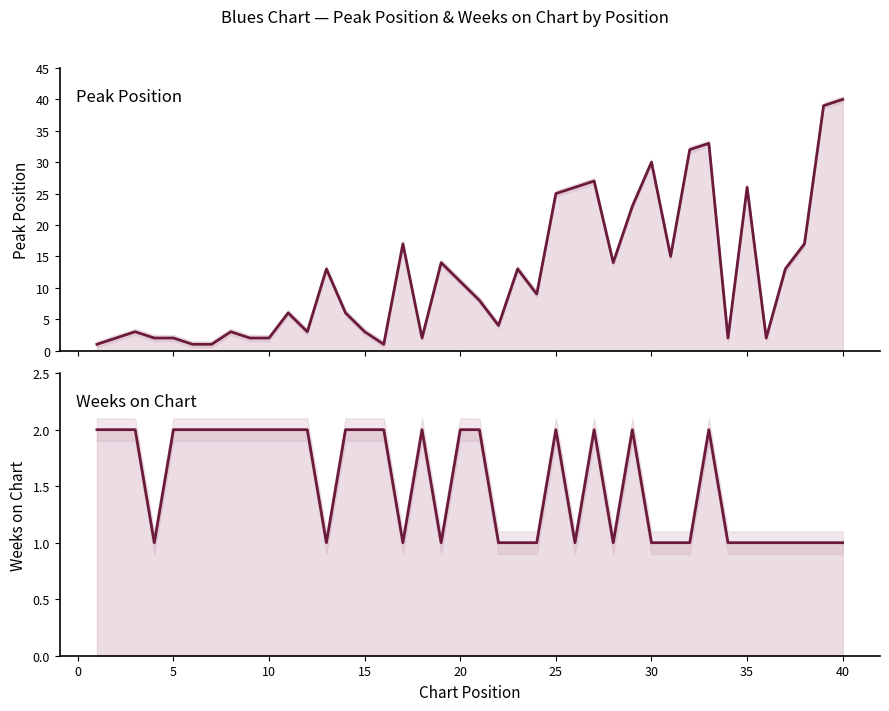

What are all the series names shown in the legend?

Peak Position, Weeks on Chart